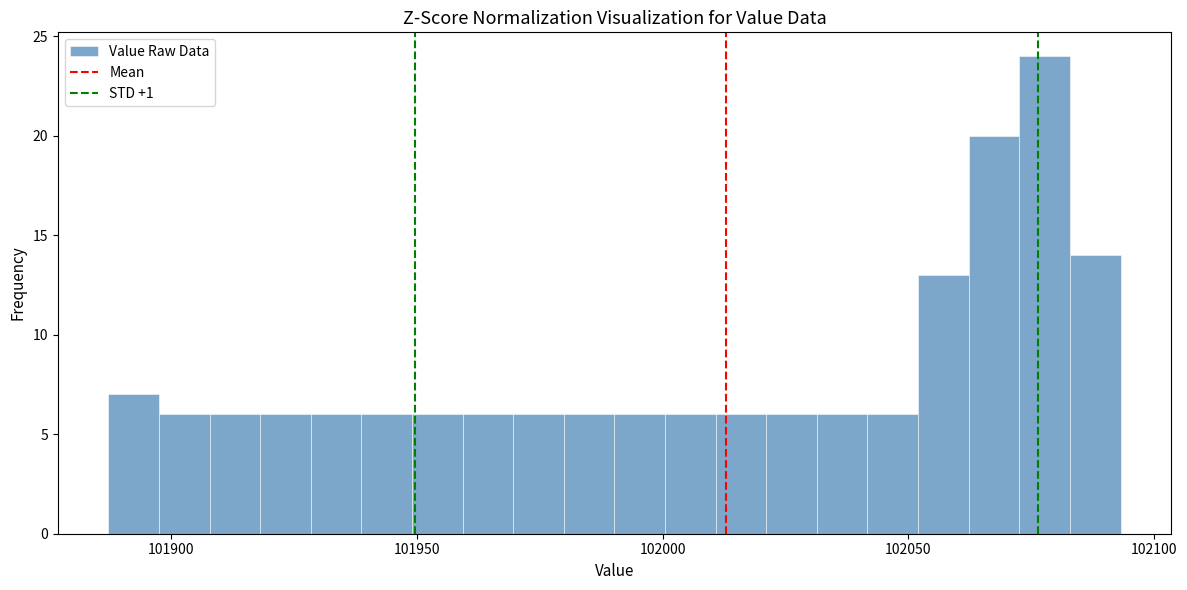

Around what value on the x-axis is the tallest bar? Give the approximate position of its centre, as read against the axis.

102080